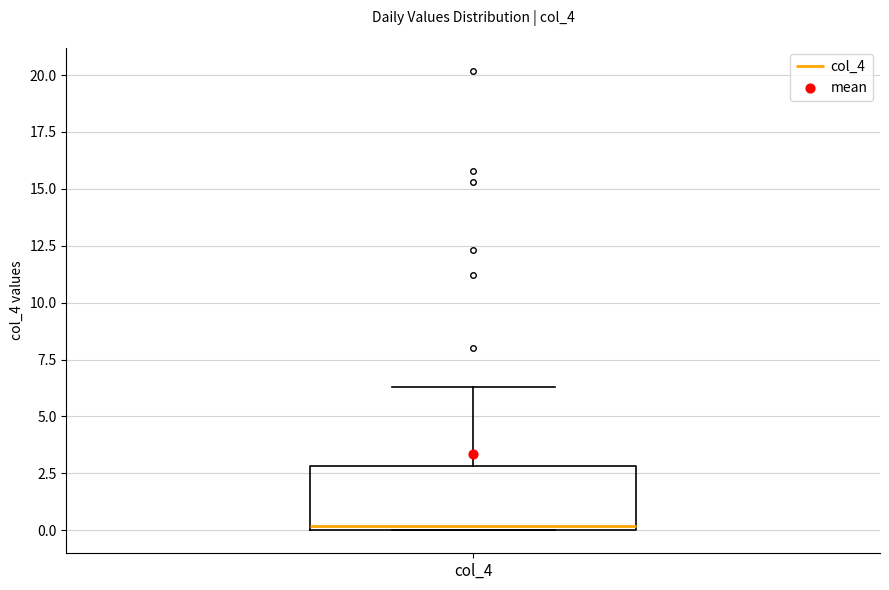

Read this box plot against the y-axis: the position of the median line, the range covered by the box, and the ends of both whiskers. The values are not printed on the chart, so give them approximately, as read against the axis.

median 0.0 (just above the box's lower edge), box 0.0 to 3.0, whiskers 0.0 to 6.5